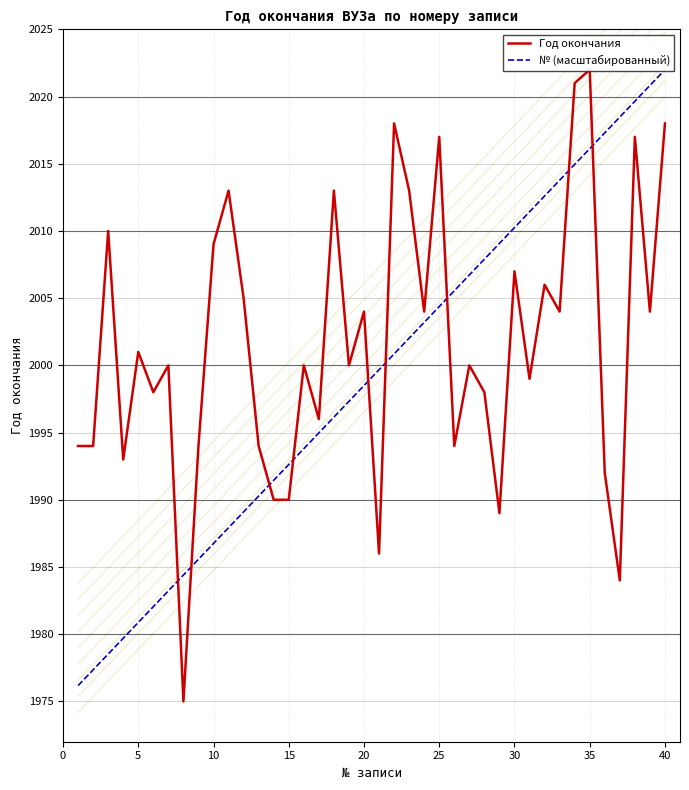

What is the difference between the second highest and second lowest values in the Год окончания series?

37.0